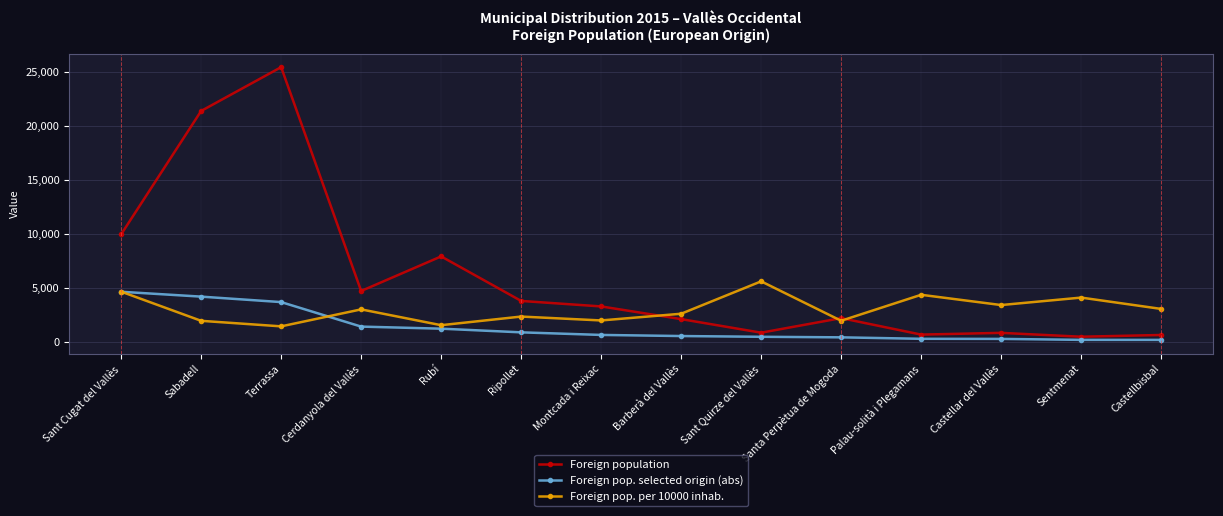

What is the total value across all series at Cerdanyola del Vallès?

9186